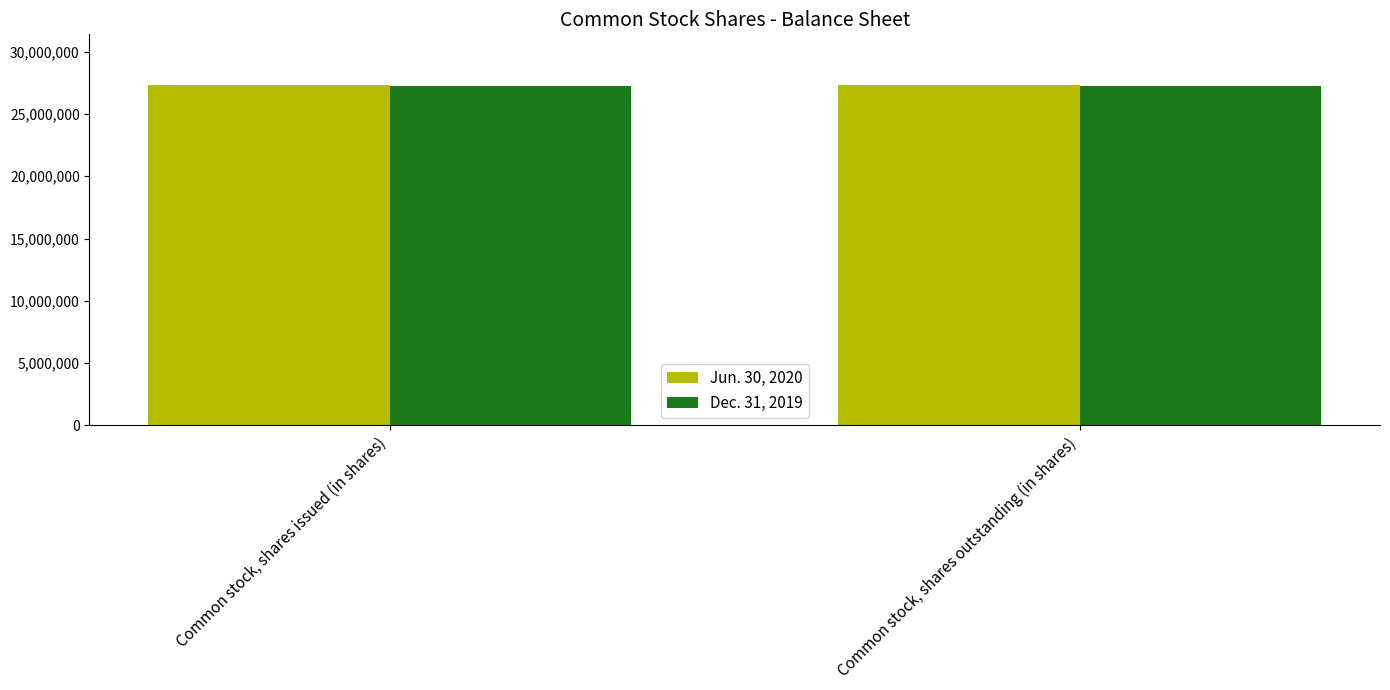

How many data points does each series have?

2